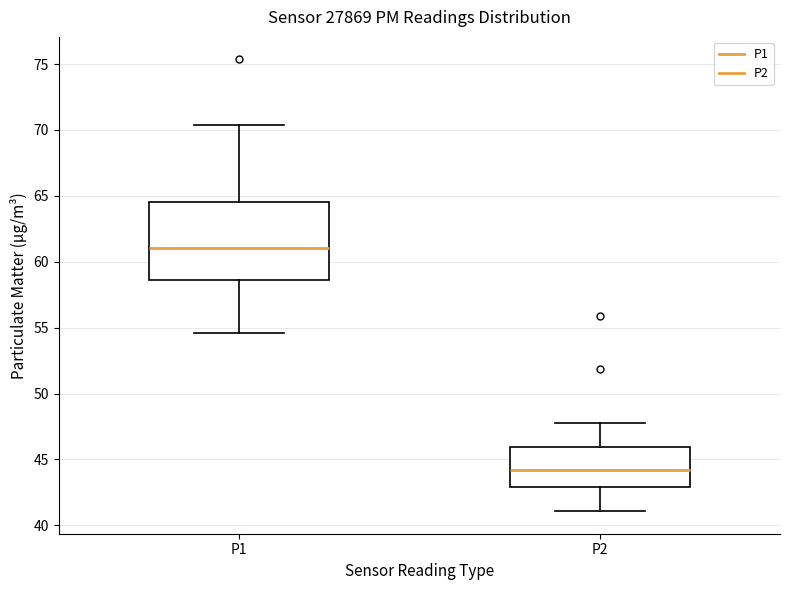

Where is the upper edge of the box for P2 on the y-axis? The values are not printed on the chart, so give them approximately, as read against the axis.

46.0